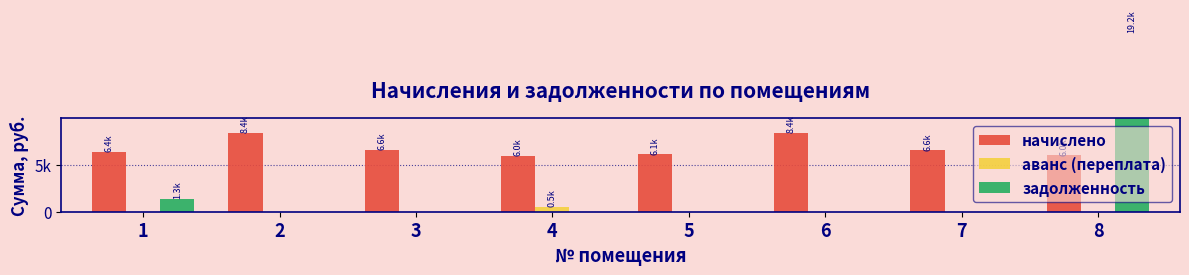

Which has a higher value, 2 or 6?

6